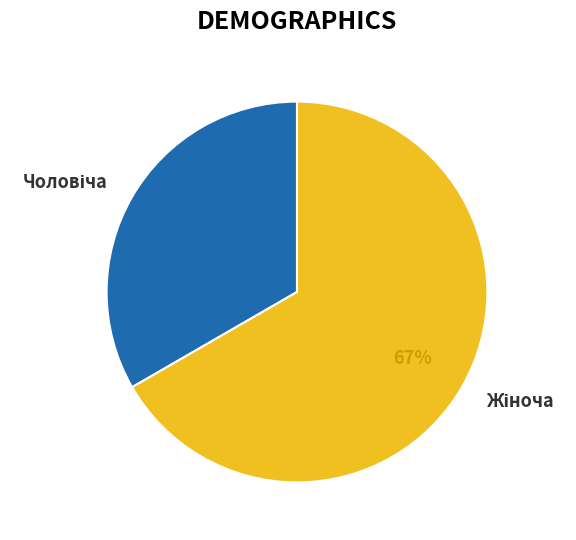

To the nearest percent, what is the average slice percentage?

50%